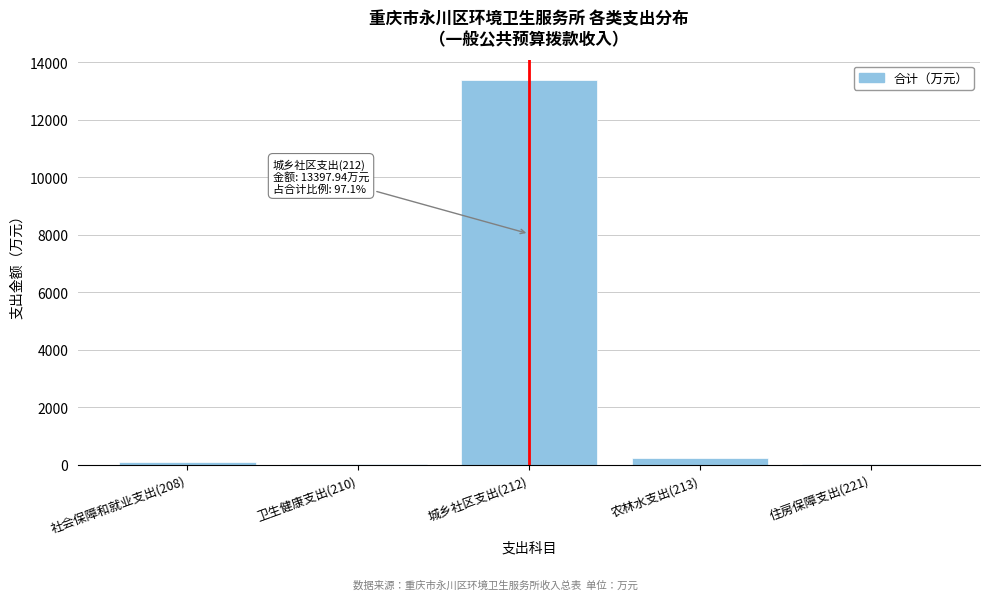

What is the sum of all values?

13804.3